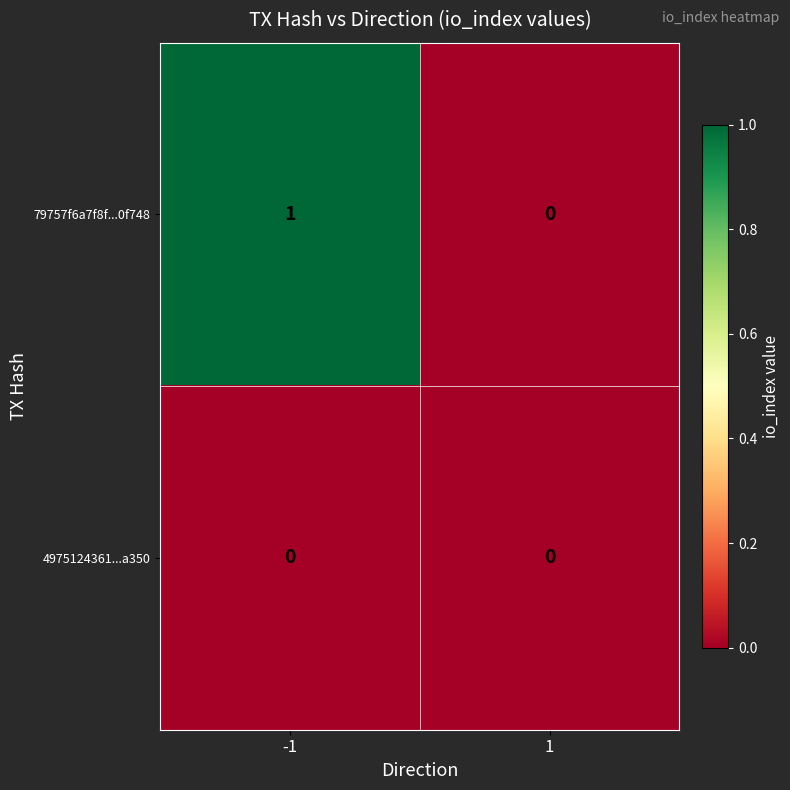

Which series changed the most between -1 and 1?

79757f6a7f8f...0f748